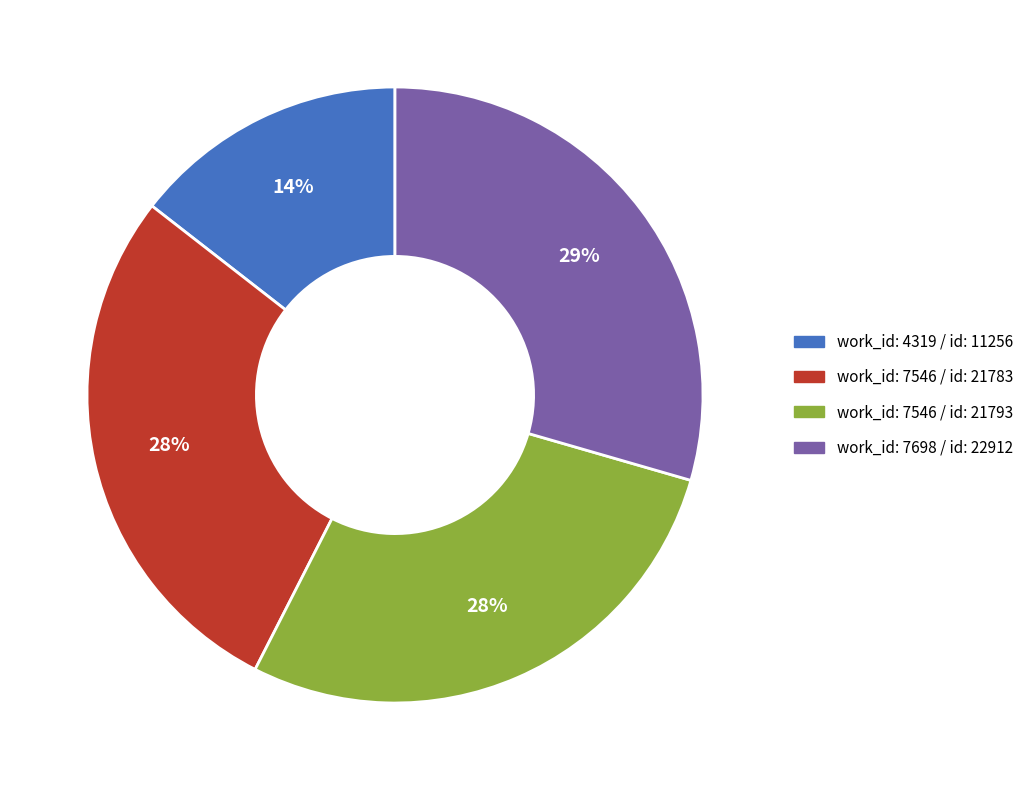

To the nearest percent, what is the average slice percentage?

25%